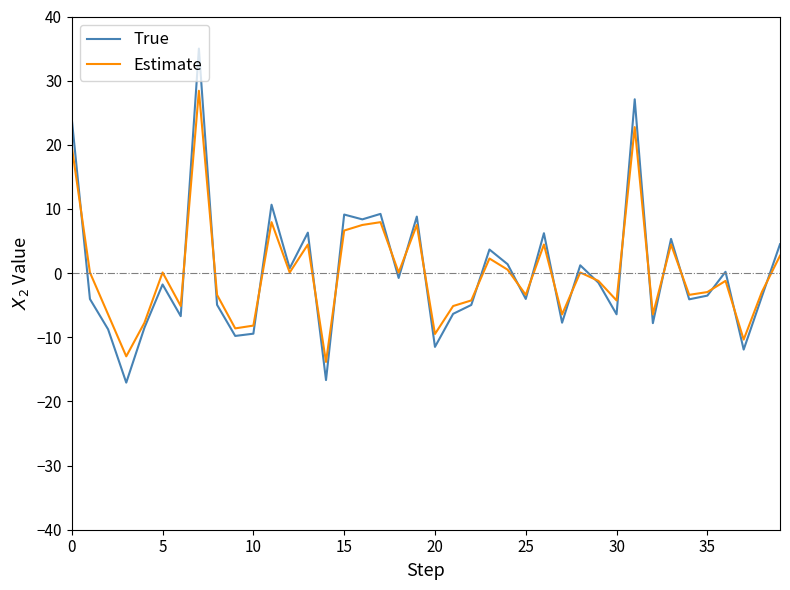

List the series in order of their peak value, lowest first.

Estimate, True